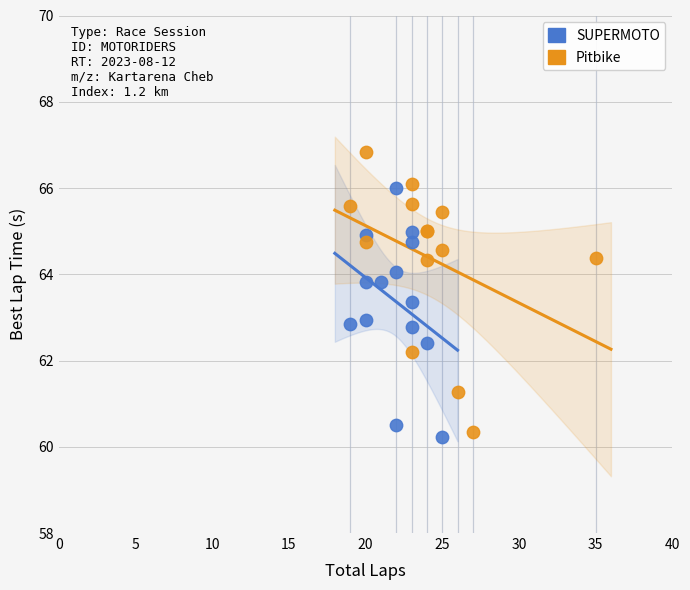

Which series reaches the maximum Y coordinate?

Pitbike